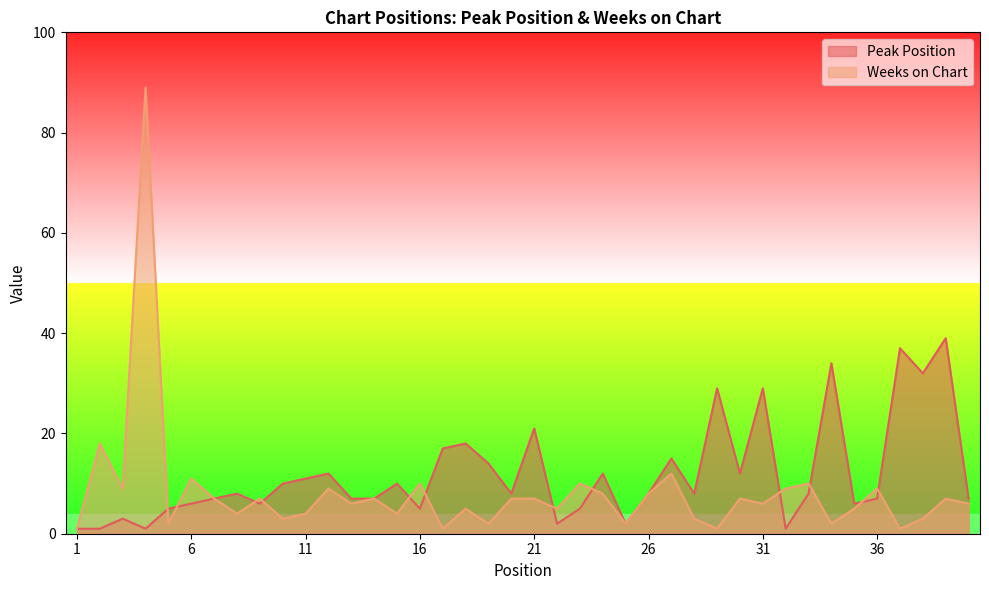

List the series in order of their peak value, highest first.

Weeks on Chart, Peak Position